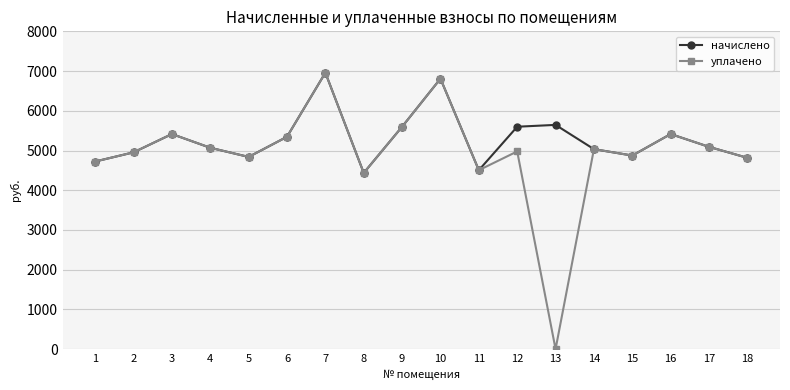

What is the sum of the начислено values at 3 and 2?

10368.1